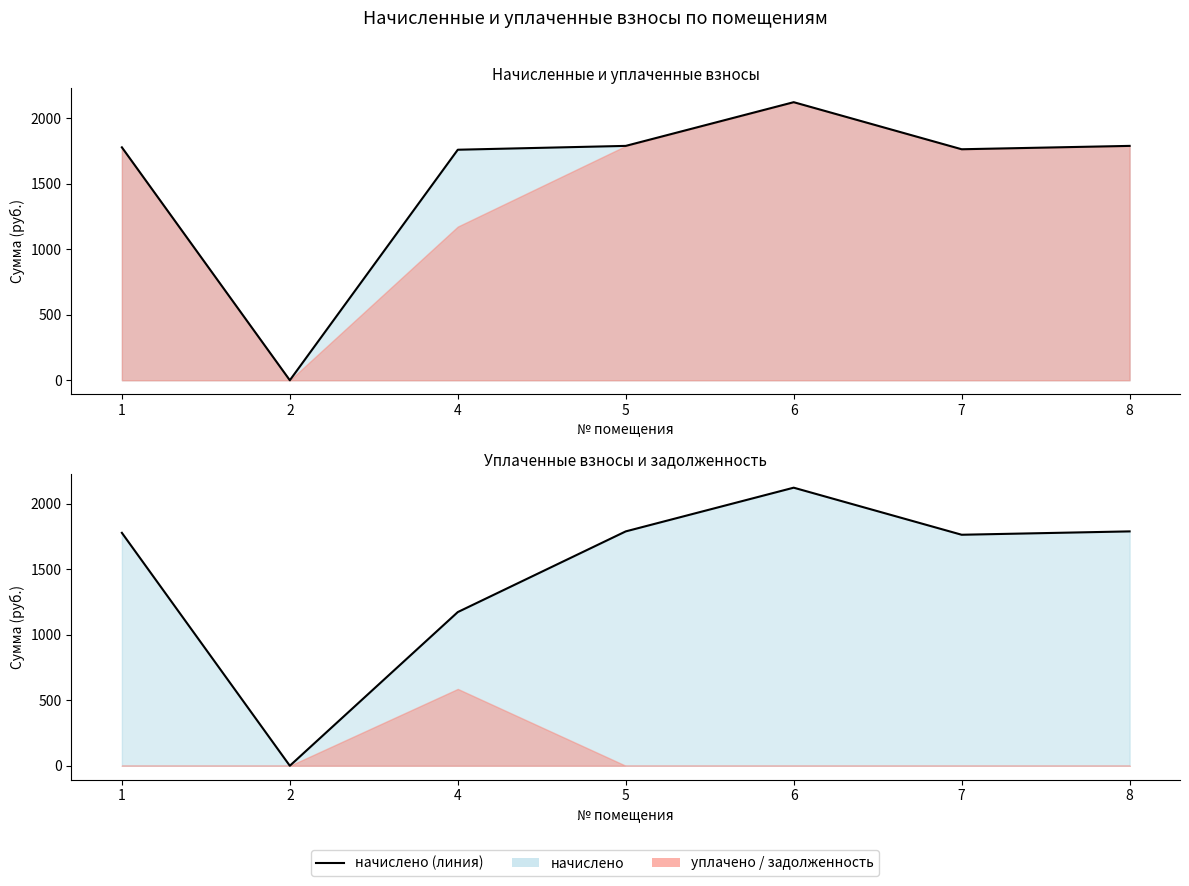

What is the value of the начислено (линия) point at the 7th from the left?

1789.0